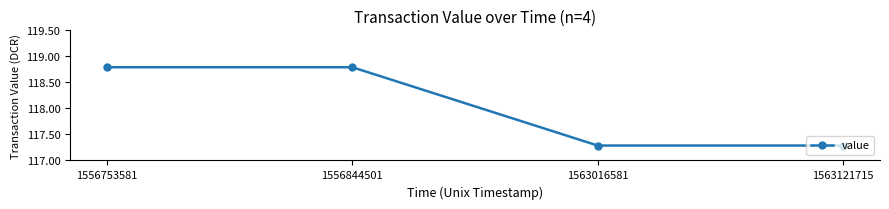

What is the ratio of the value at 1556844501 to the value at 1563121715?

1.0